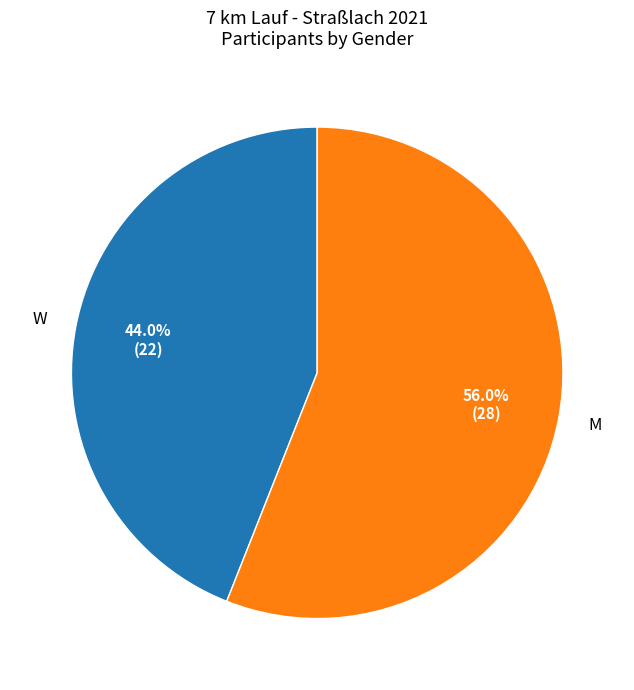

Does any single category account for the majority?

Yes